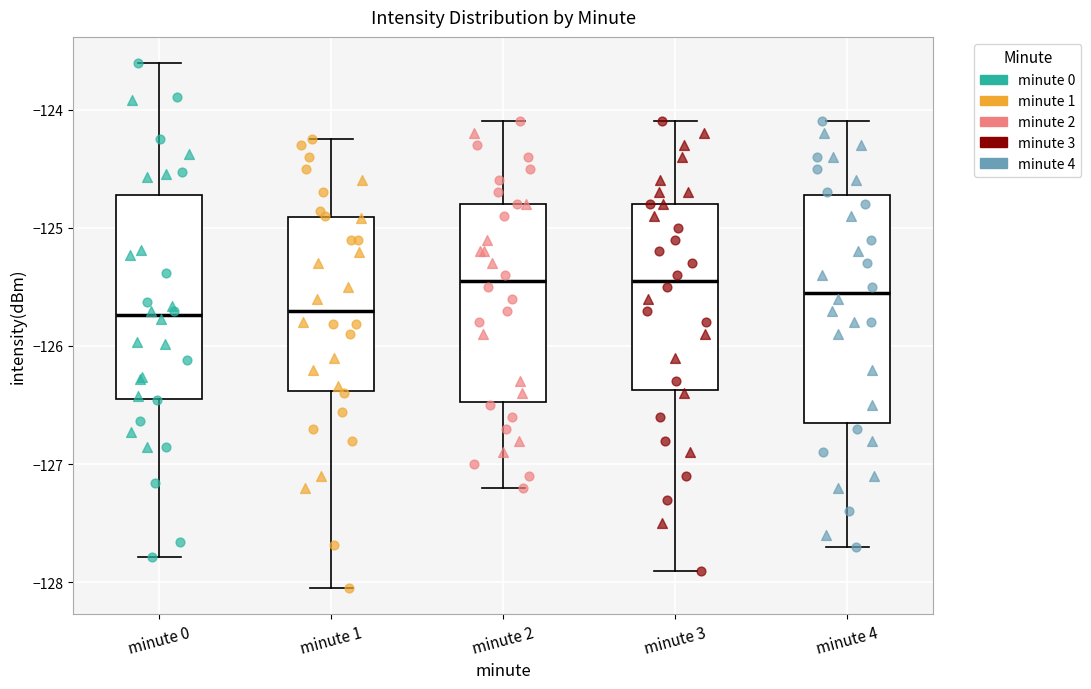

Reading left to right, transcribe this box plot: for each box, give where its median line is, the range the box spans, and where its two whiskers end, as read against the y-axis. The values are not printed on the chart, so give them approximately, as read against the axis.

minute 0: median -125.7, box -126.4 to -124.7, whiskers -127.8 to -123.6
minute 1: median -125.7, box -126.4 to -124.9, whiskers -128.0 to -124.2
minute 2: median -125.4, box -126.5 to -124.8, whiskers -127.2 to -124.1
minute 3: median -125.4, box -126.4 to -124.8, whiskers -127.9 to -124.1
minute 4: median -125.5, box -126.6 to -124.7, whiskers -127.7 to -124.1